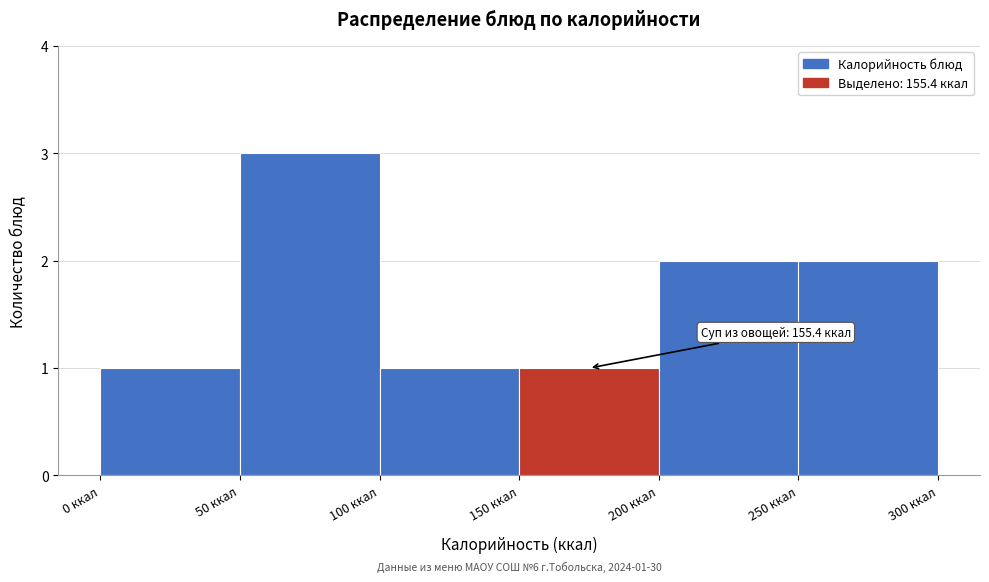

Over which range of the x-axis is the bar tallest?

50 to 100